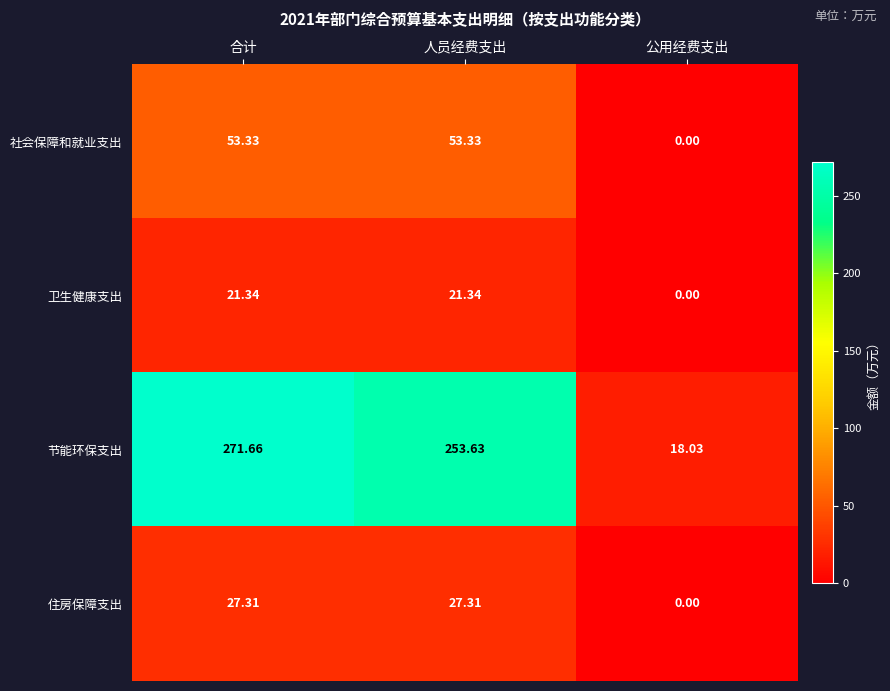

Between 人员经费支出 and 公用经费支出, which series saw the biggest shift?

节能环保支出